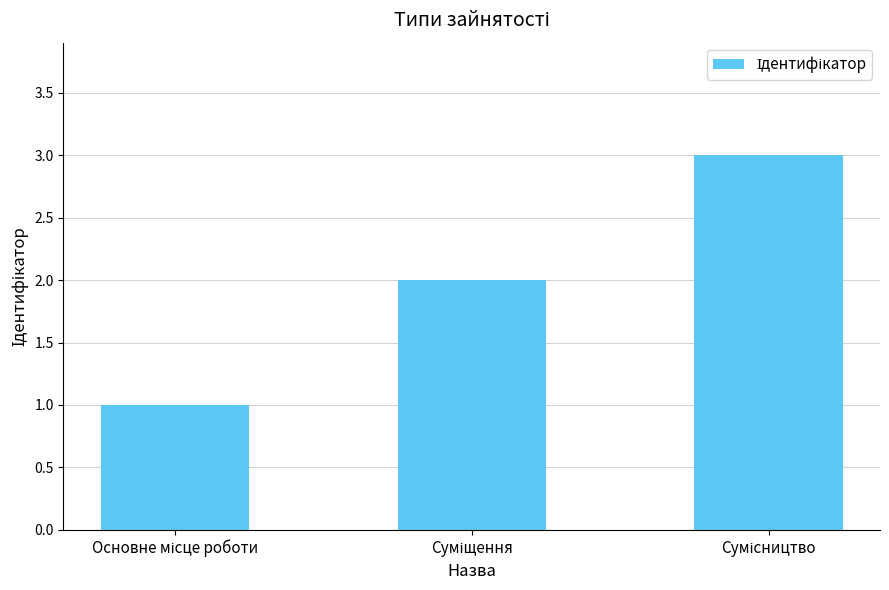

What is the sum of all values?

6